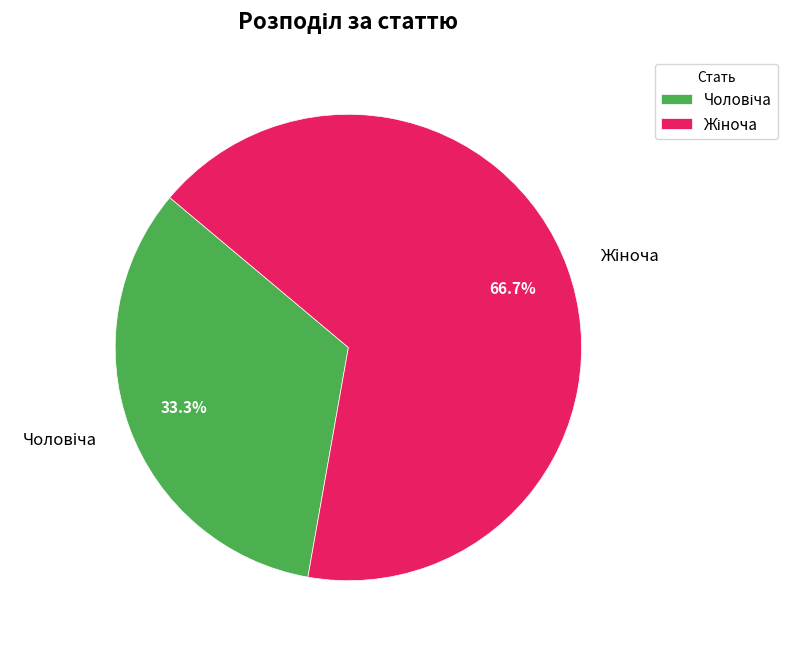

Does any single category account for the majority?

Yes